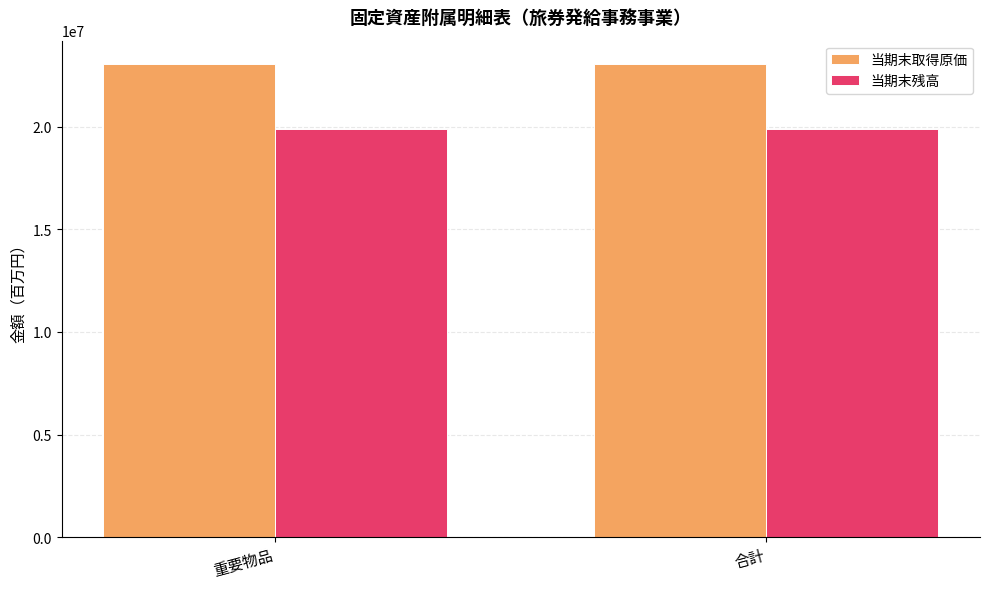

Are the bars horizontal?

No